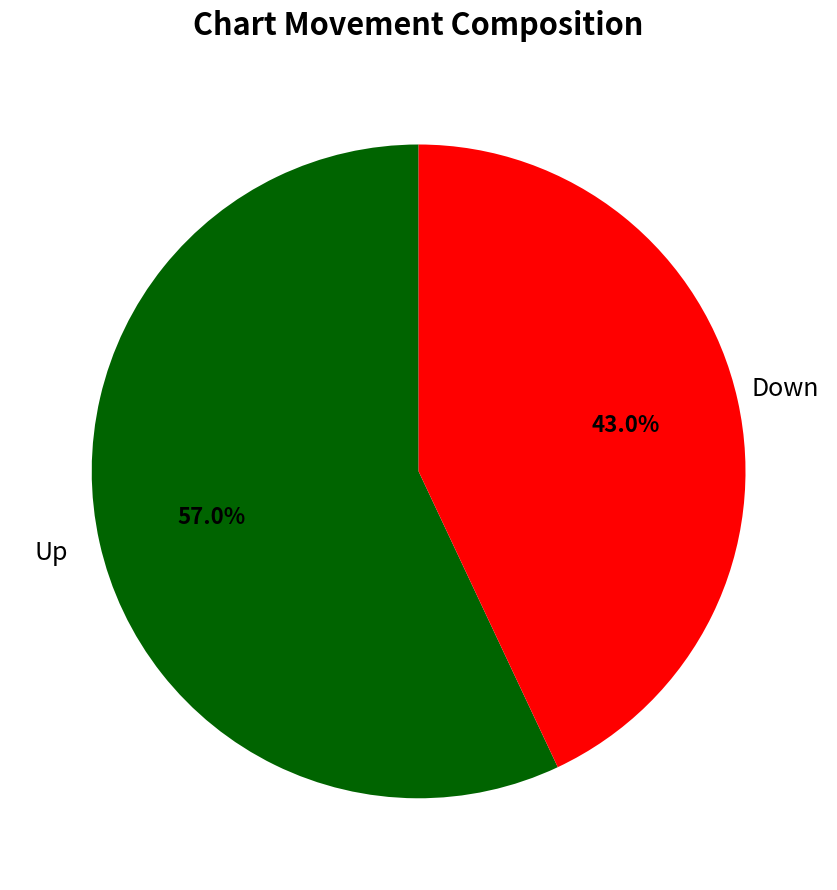

Does any single category account for the majority?

Yes